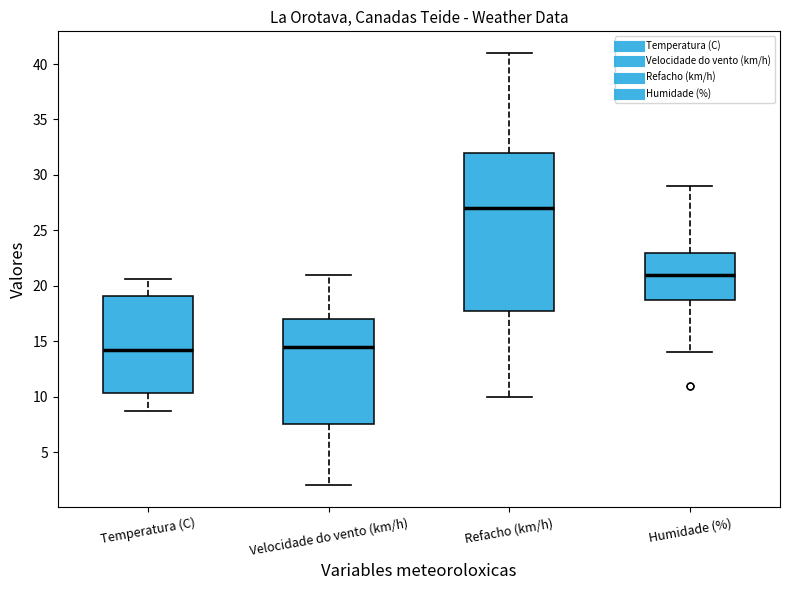

Reading left to right, transcribe this box plot: for each box, give where its median line is, the range the box spans, and where its two whiskers end, as read against the y-axis. The values are not printed on the chart, so give them approximately, as read against the axis.

Temperatura (C): median 14.5, box 10.5 to 19.0, whiskers 8.5 to 20.5
Velocidade do vento (km/h): median 14.5, box 7.5 to 17.0, whiskers 2.0 to 21.0
Refacho (km/h): median 27.0, box 18.0 to 32.0, whiskers 10.0 to 41.0
Humidade (%): median 21.0, box 19.0 to 23.0, whiskers 14.0 to 29.0